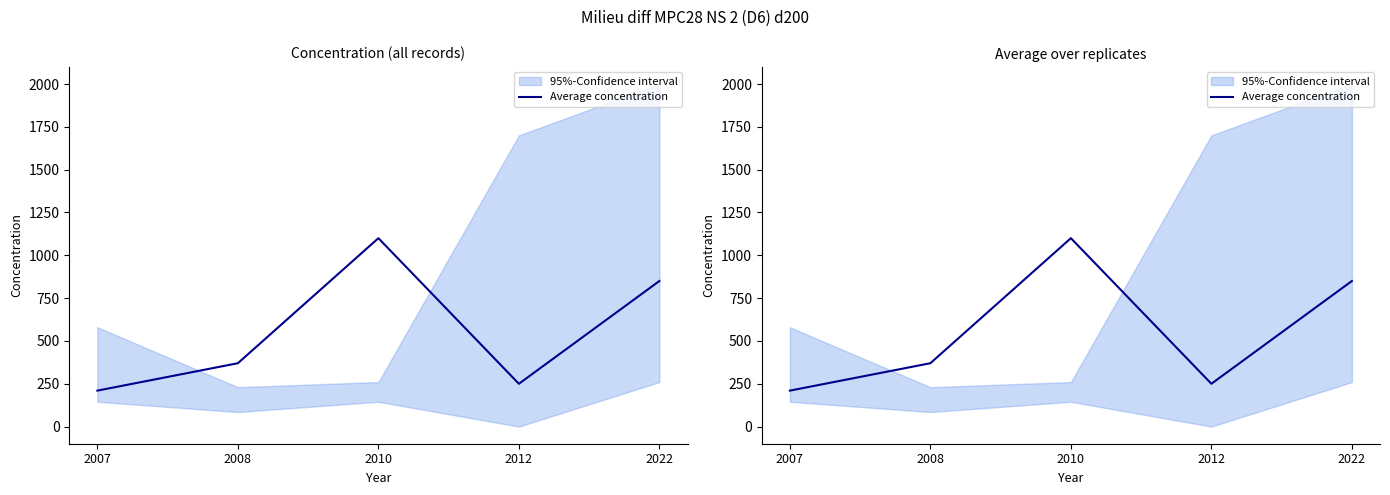

What is the difference between the maximum and minimum values?

890